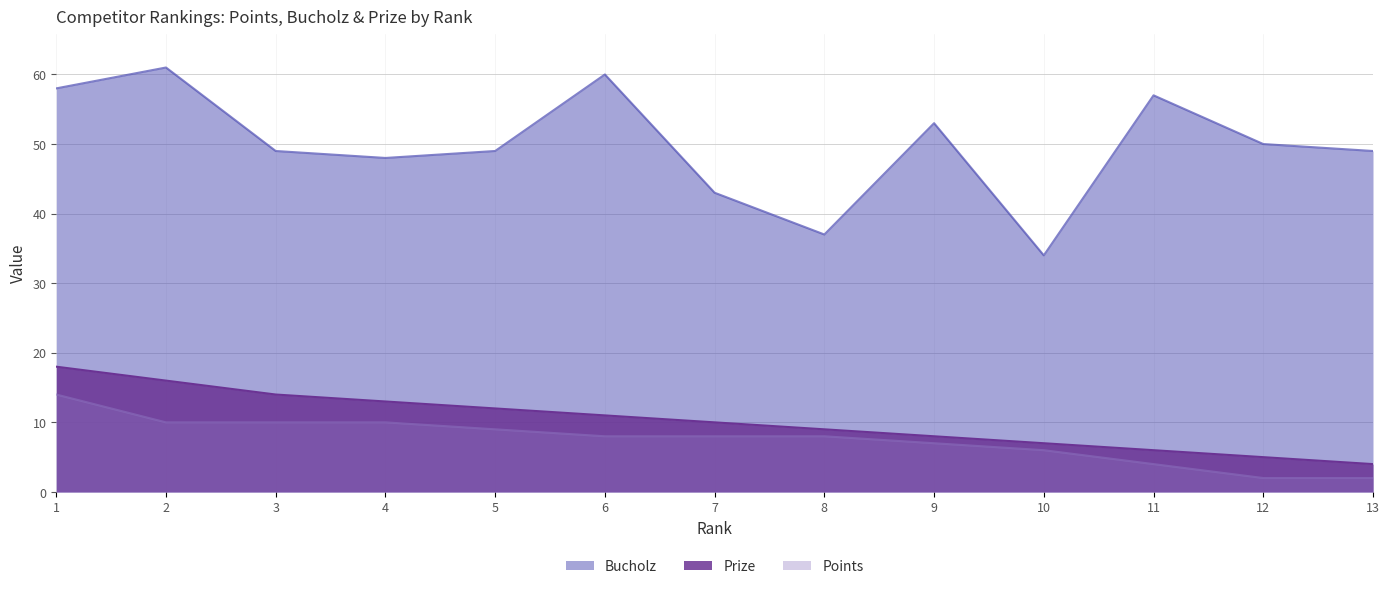

At which category is the sum across all series the highest?

1